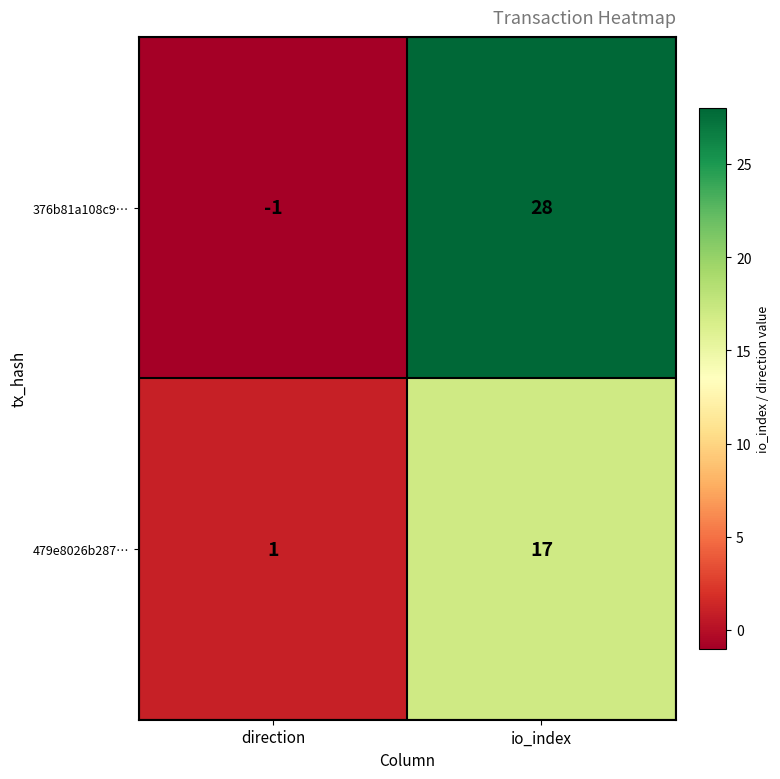

What is the average value of the 376b81a108c9… series?

14